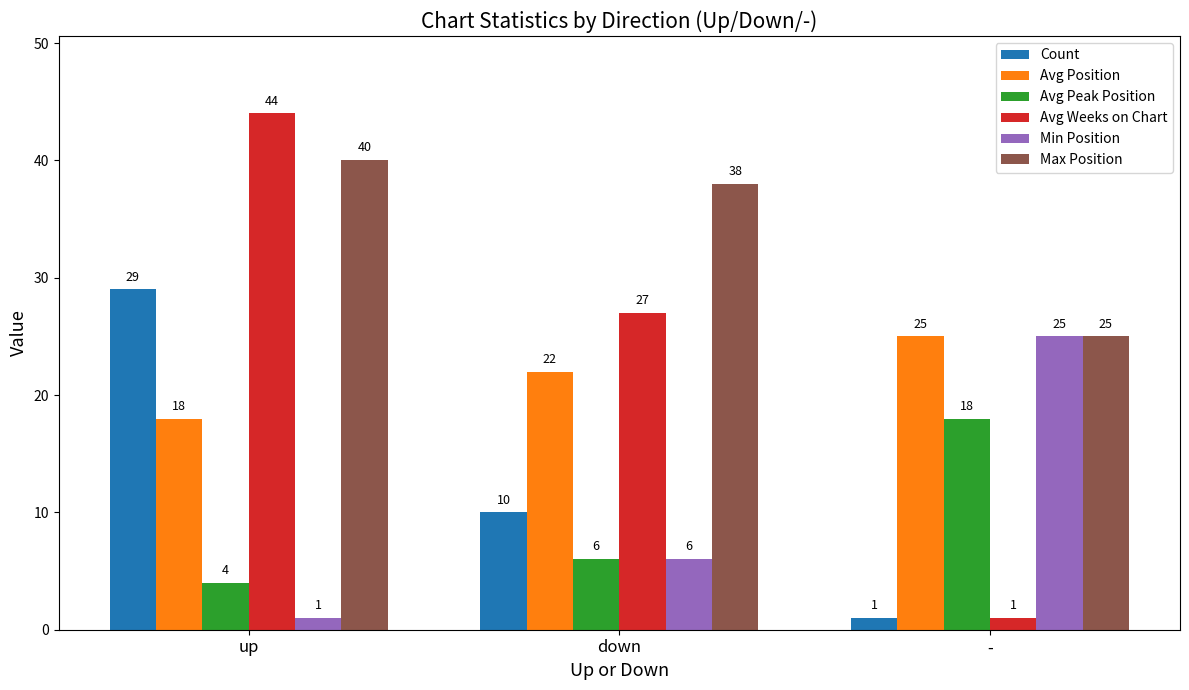

Count the Avg Weeks on Chart values in the range 1 to 44.

3